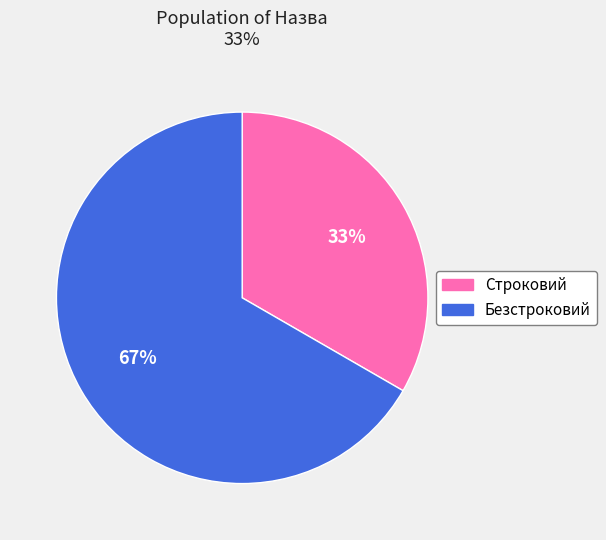

True or false: Безстроковий accounts for 72% of the total.

False